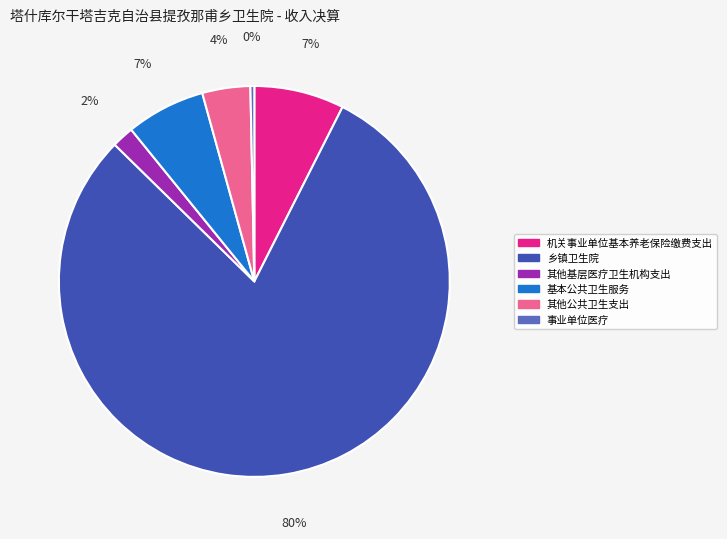

To the nearest percent, what percentage of the pie is 其他公共卫生支出?

4%